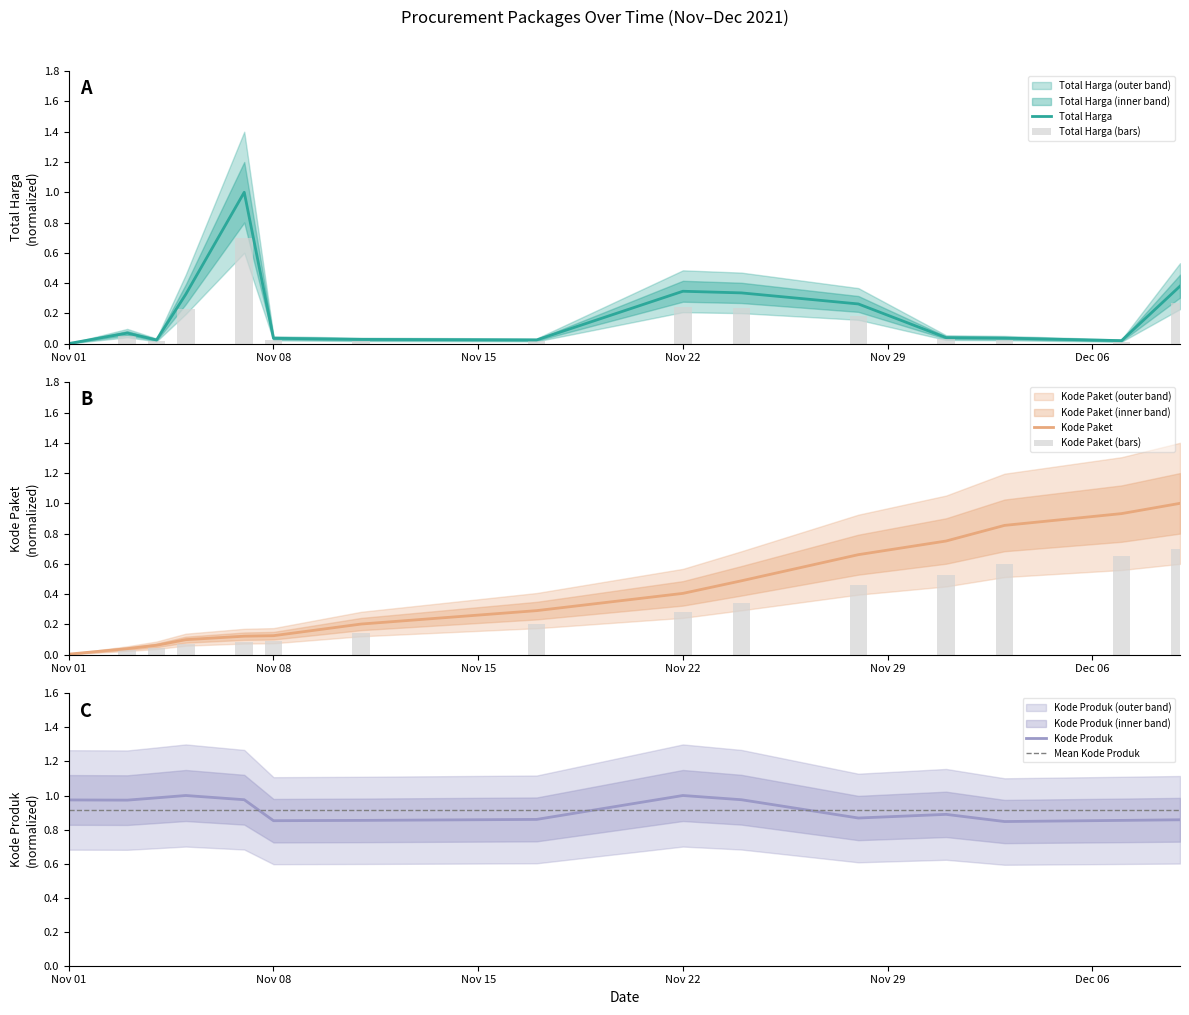

What is the total value across all series at 2021-12-09?

2.2